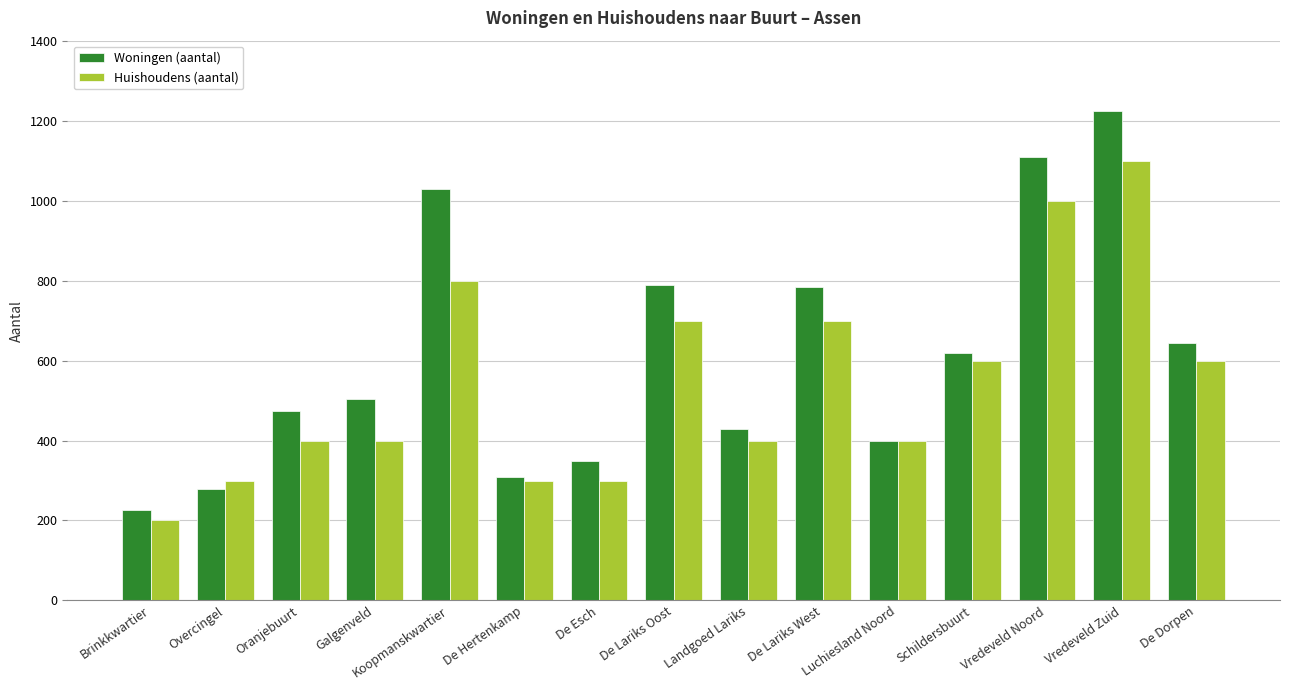

Is the value of Huishoudens (aantal) at De Esch greater than the value of Woningen (aantal) at De Lariks West?

No